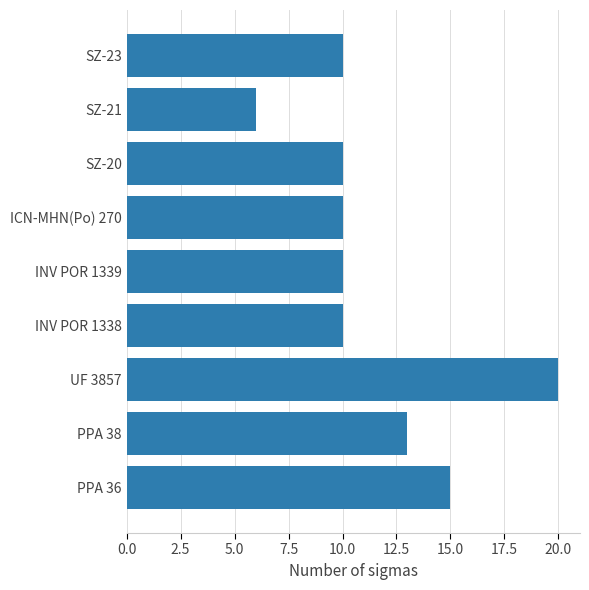

What is the sum of all values?

104